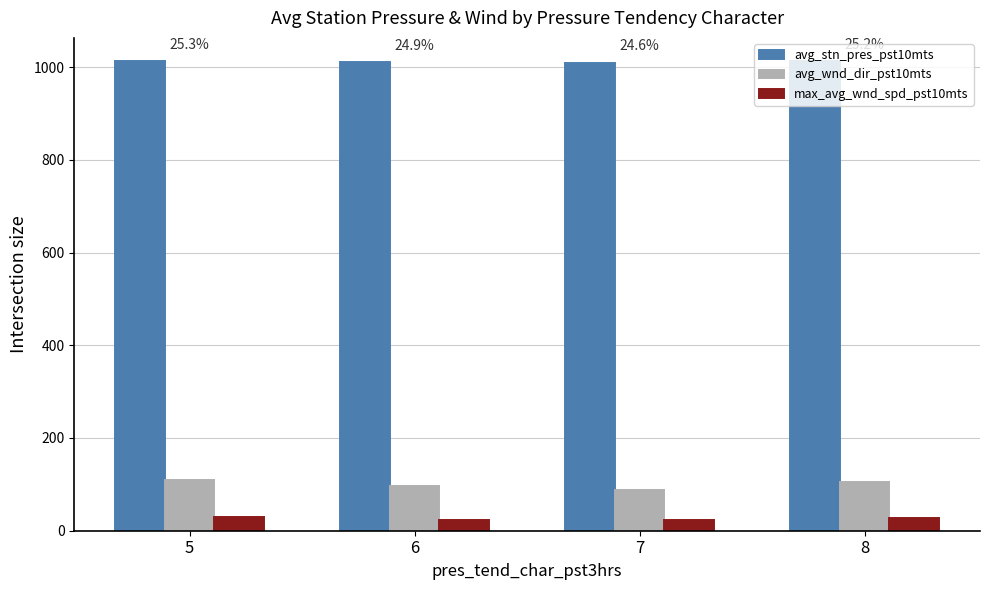

At 6, list the series in order from largest to smallest.

avg_stn_pres_pst10mts, avg_wnd_dir_pst10mts, max_avg_wnd_spd_pst10mts